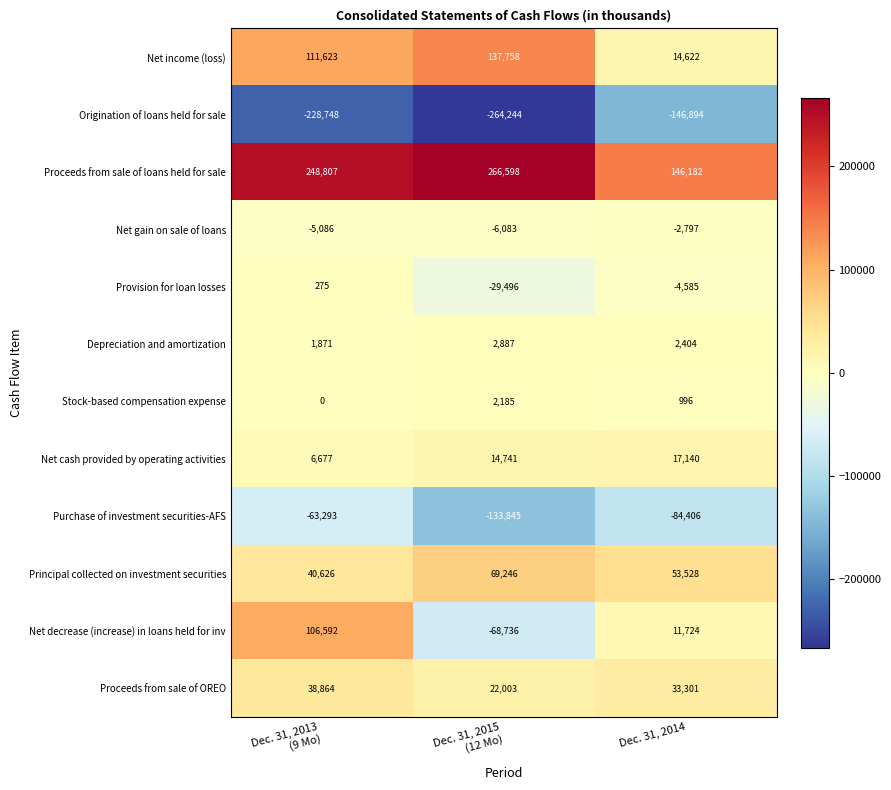

Rank the series by their maximum value, from highest to lowest.

Proceeds from sale of loans held for sale, Net income (loss), Net decrease (increase) in loans held for inv, Principal collected on investment securities, Proceeds from sale of OREO, Net cash provided by operating activities, Depreciation and amortization, Stock-based compensation expense, Provision for loan losses, Net gain on sale of loans, Purchase of investment securities-AFS, Origination of loans held for sale